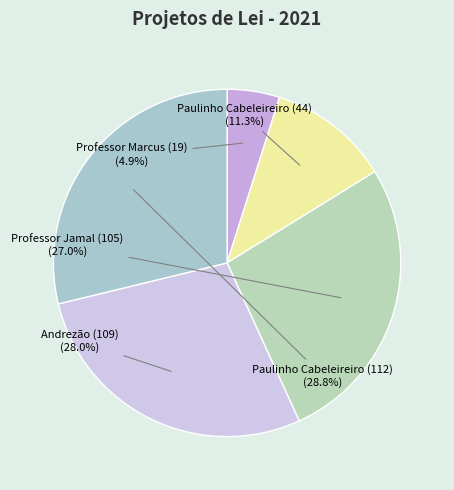

What is the largest slice in the pie chart?

Paulinho Cabeleireiro (112)